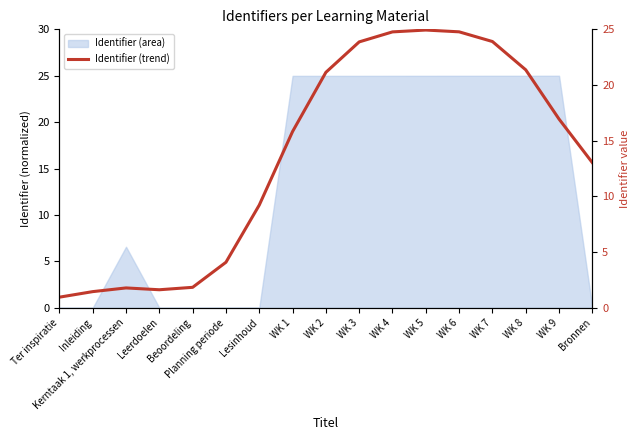

At which label does the data first exceed 15?

WK 1